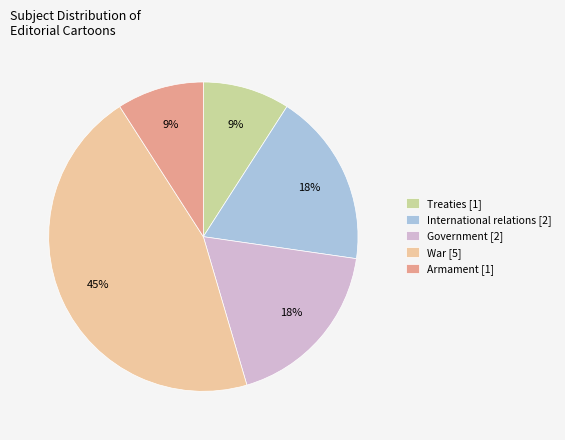

The Armament [1] slice represents 9% of the pie. True or false?

True